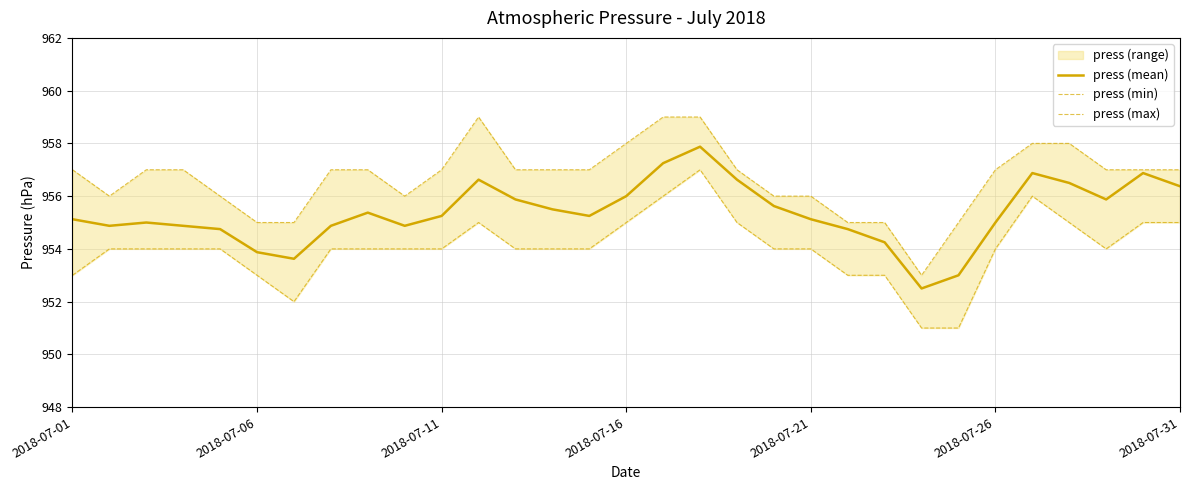

The press (mean) series shows 1251.3 at 2018-07-26. True or false?

False